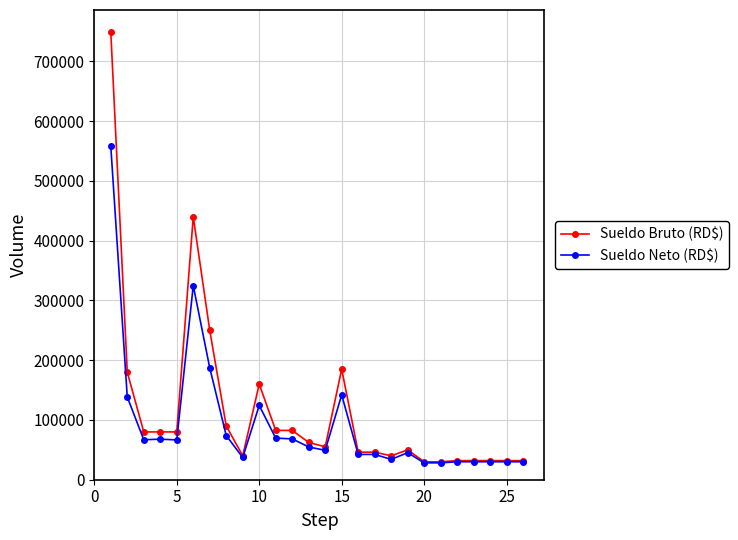

Which series has the widest spread of values?

Sueldo Bruto (RD$)